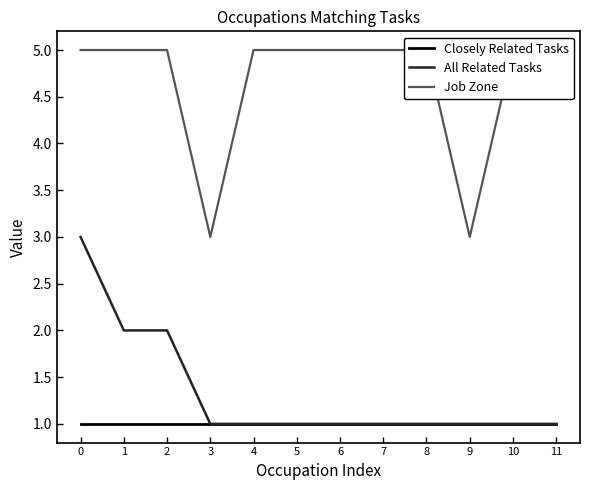

How many series are shown in this chart?

3